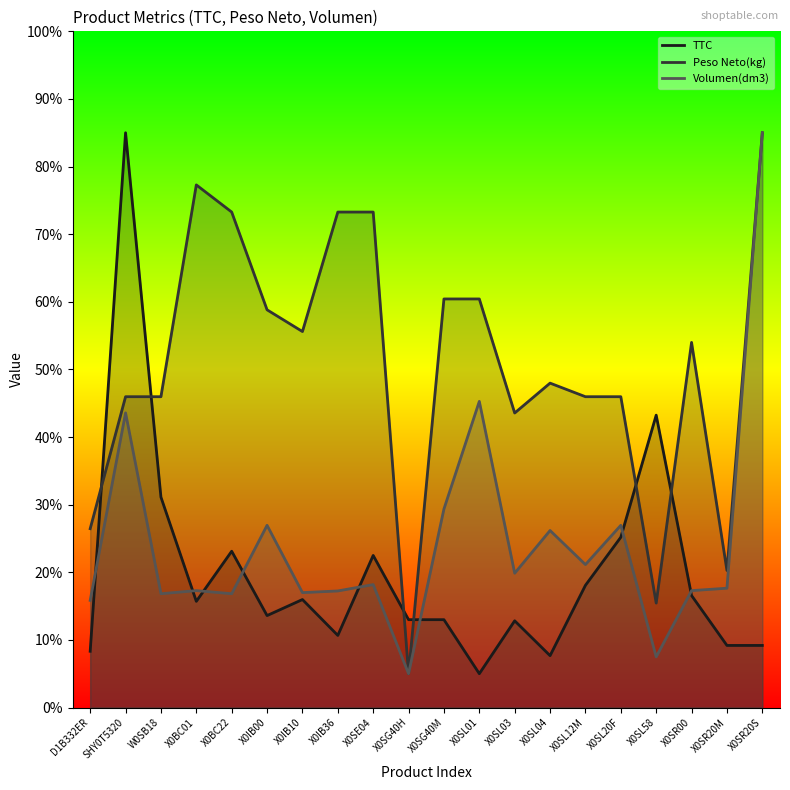

Reading left to right, list all the values displayed in this chart.

TTC: D1B332ER=8.3	SHY0T5320=85.0	W0SB18=31.1	X0BC01=15.7	X0BC22=23.1	X0IB00=13.6	X0IB10=16.0	X0IB36=10.7	X0SE04=22.5	X0SG40H=13.0	X0SG40M=13.0	X0SL01=5.0	X0SL03=12.8	X0SL04=7.7	X0SL12M=18.1	X0SL20F=25.2	X0SL58=43.2	X0SR00=16.6	X0SR20M=9.2	X0SR20S=9.2
Peso Neto(kg): D1B332ER=26.4	SHY0T5320=46.0	W0SB18=46.0	X0BC01=77.3	X0BC22=73.3	X0IB00=58.8	X0IB10=55.6	X0IB36=73.3	X0SE04=73.3	X0SG40H=5.0	X0SG40M=60.4	X0SL01=60.4	X0SL03=43.6	X0SL04=48.0	X0SL12M=46.0	X0SL20F=46.0	X0SL58=15.4	X0SR00=54.0	X0SR20M=20.3	X0SR20S=85.0
Volumen(dm3): D1B332ER=15.8	SHY0T5320=43.6	W0SB18=16.8	X0BC01=17.3	X0BC22=16.8	X0IB00=26.9	X0IB10=17.0	X0IB36=17.2	X0SE04=18.2	X0SG40H=5.0	X0SG40M=29.4	X0SL01=45.3	X0SL03=19.9	X0SL04=26.2	X0SL12M=21.1	X0SL20F=26.9	X0SL58=7.5	X0SR00=17.3	X0SR20M=17.6	X0SR20S=85.0